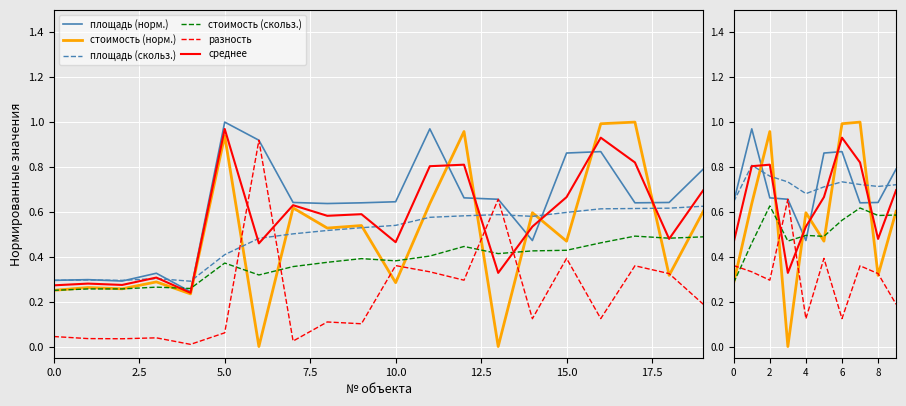

Between 8 and 4, which is larger?

8